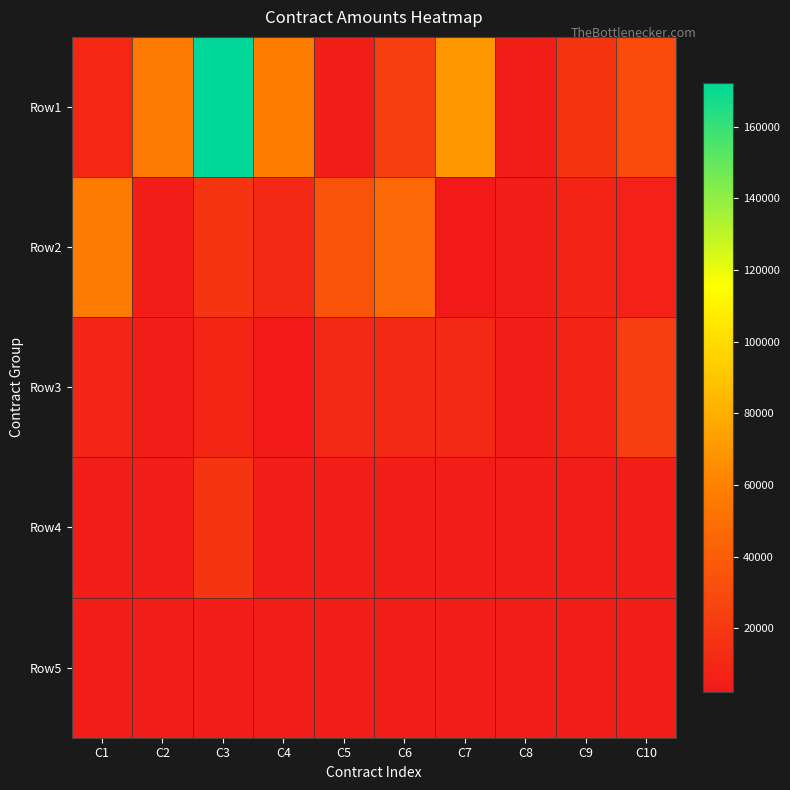

Which label corresponds to the smallest value in the chart?

C7